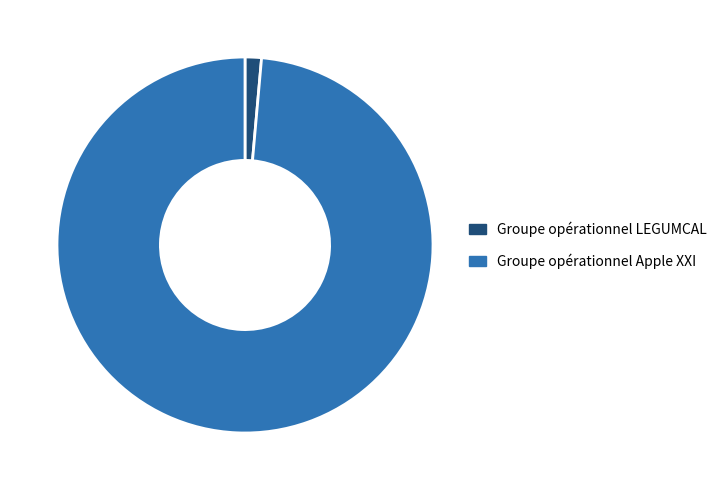

Which category has the biggest portion of the pie?

Groupe opérationnel Apple XXI